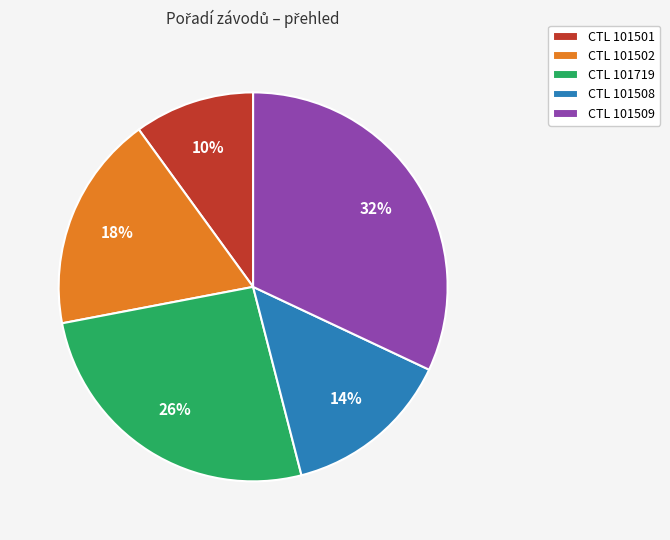

Which has a higher value, CTL 101502 or CTL 101719?

CTL 101719